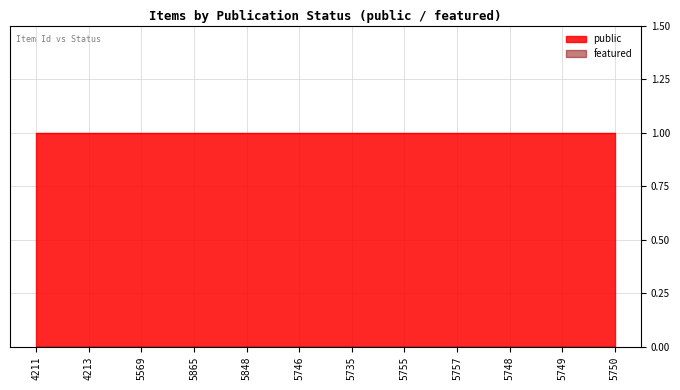

List the series in order of their overall mean, highest first.

public, featured